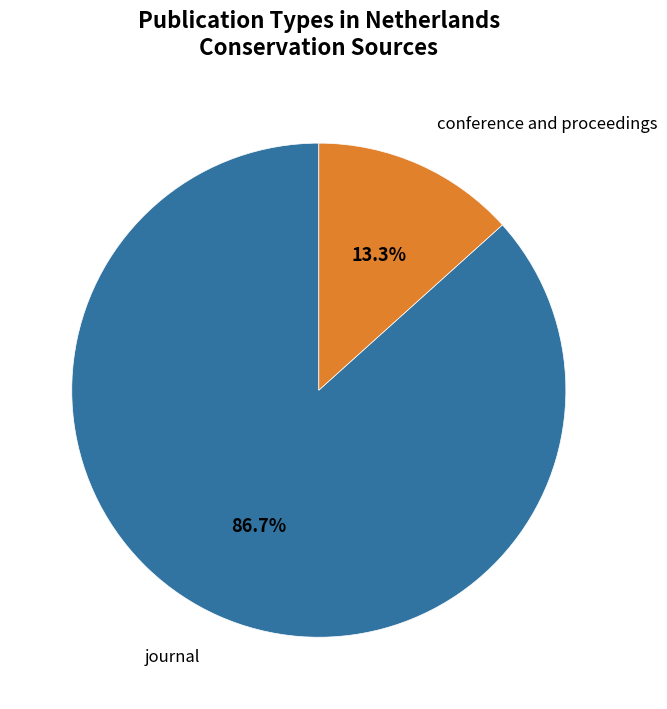

Does any single category account for the majority?

Yes